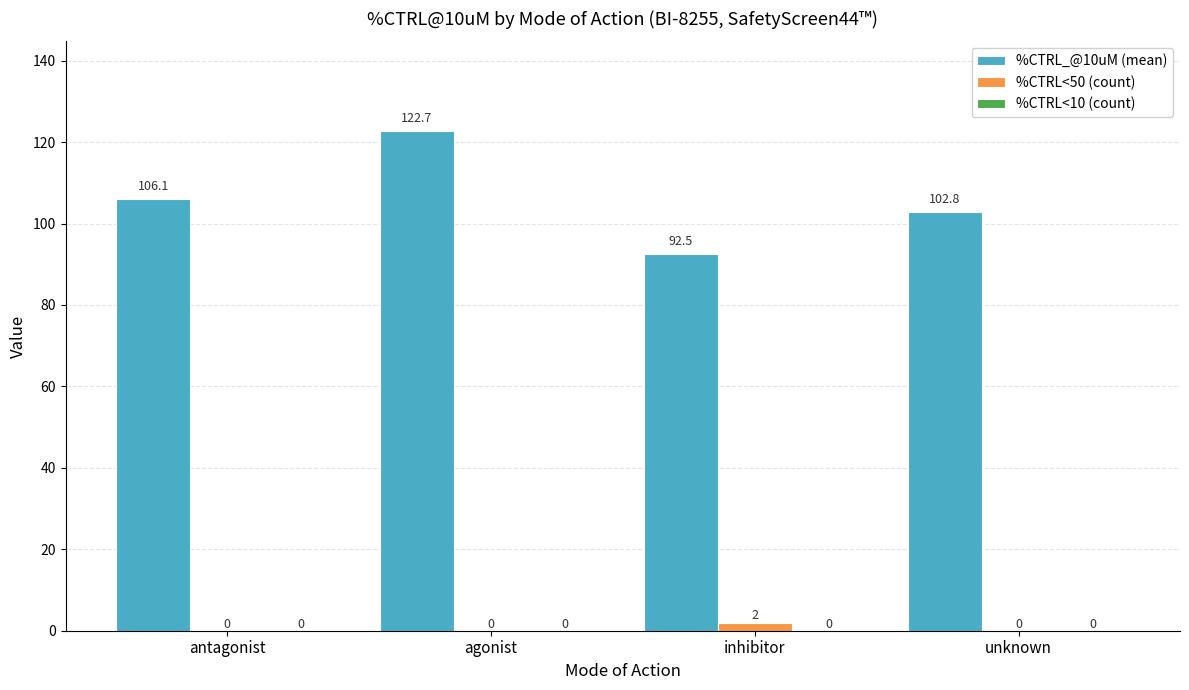

Which series changed the most between agonist and unknown?

%CTRL_@10uM (mean)